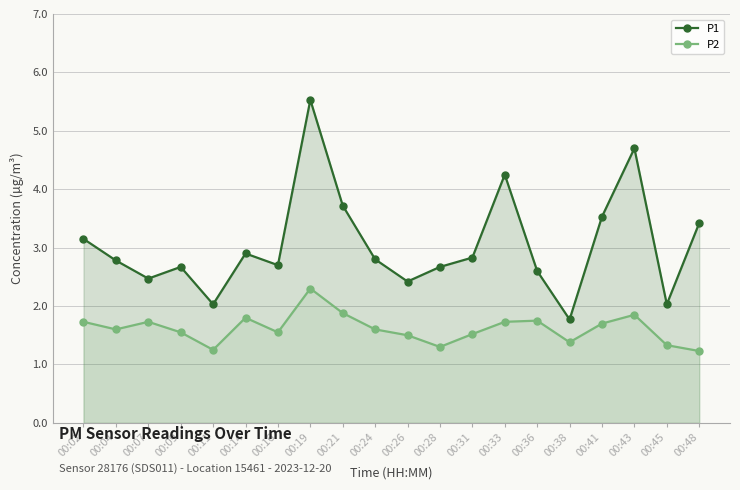

What is the value of the P1 point at the 20th from the left?

3.4